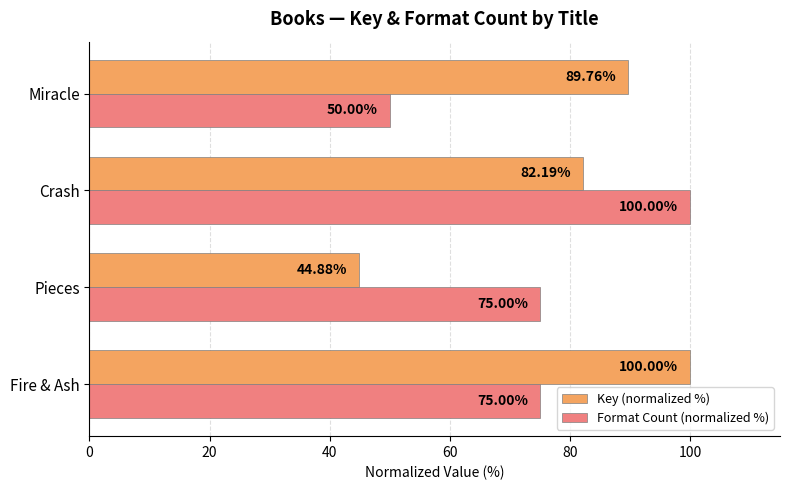

What is the difference between the maximum and second lowest values in the Format Count (normalized %) series?

25.0